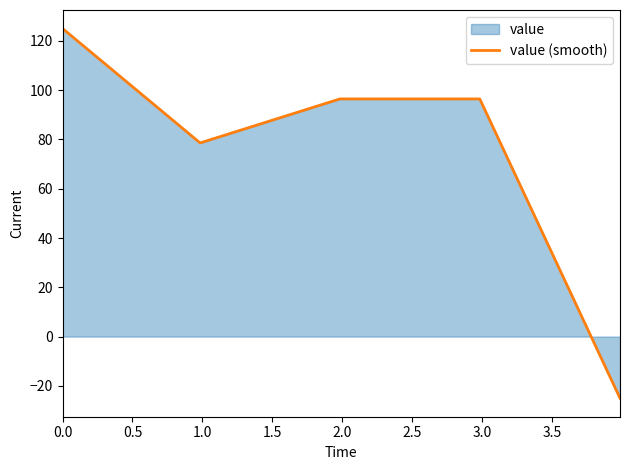

How many lines are shown in the chart?

1